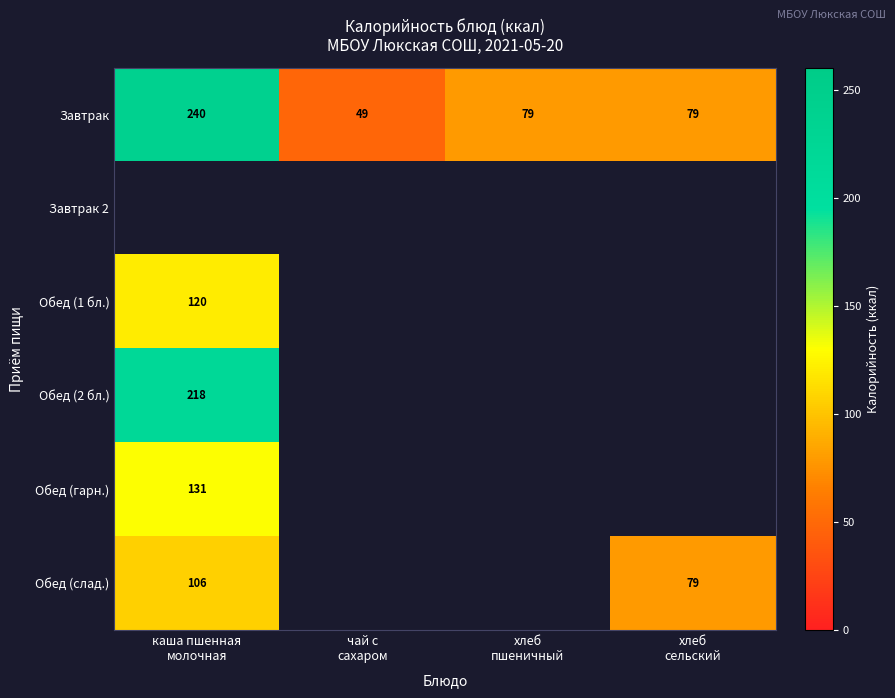

Which category has the highest value in the Обед (1 бл.) series?

каша пшенная молочная